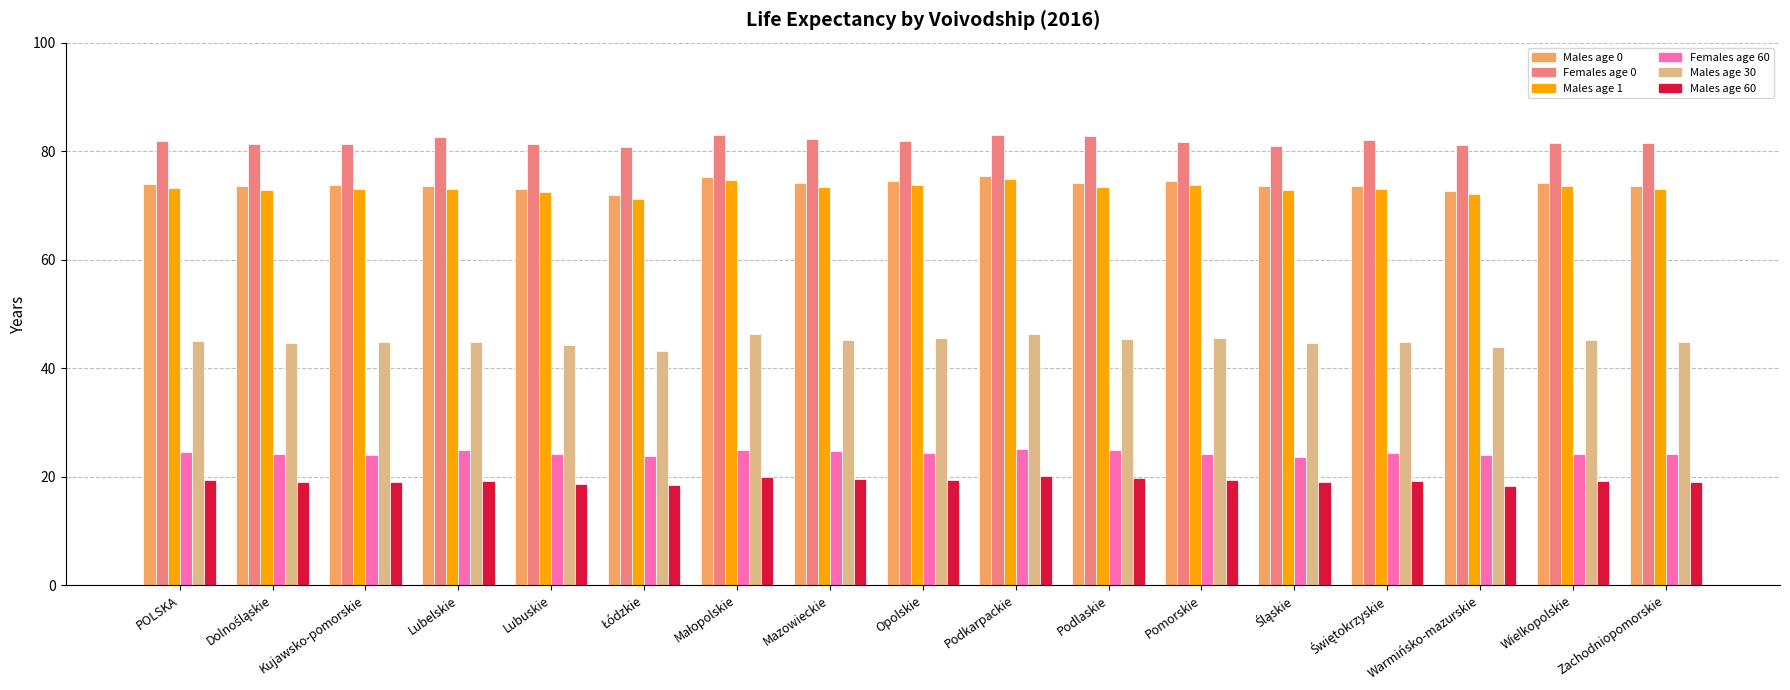

What is the value of the Males age 60 bar at the 7th from the left?

19.9